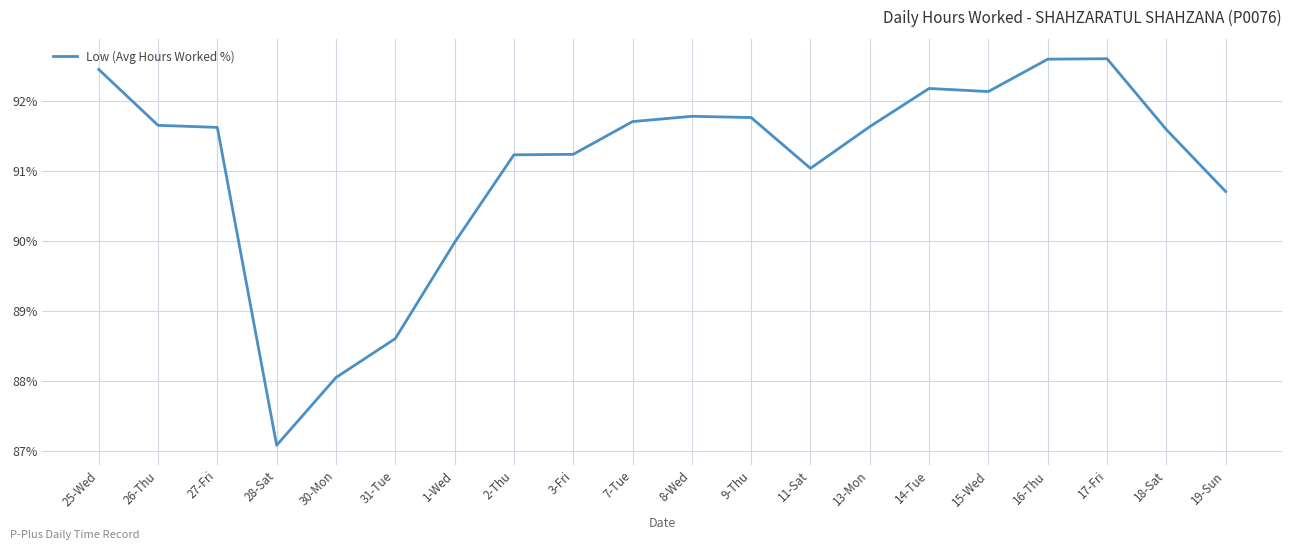

What position from the left is 18-Sat?

19